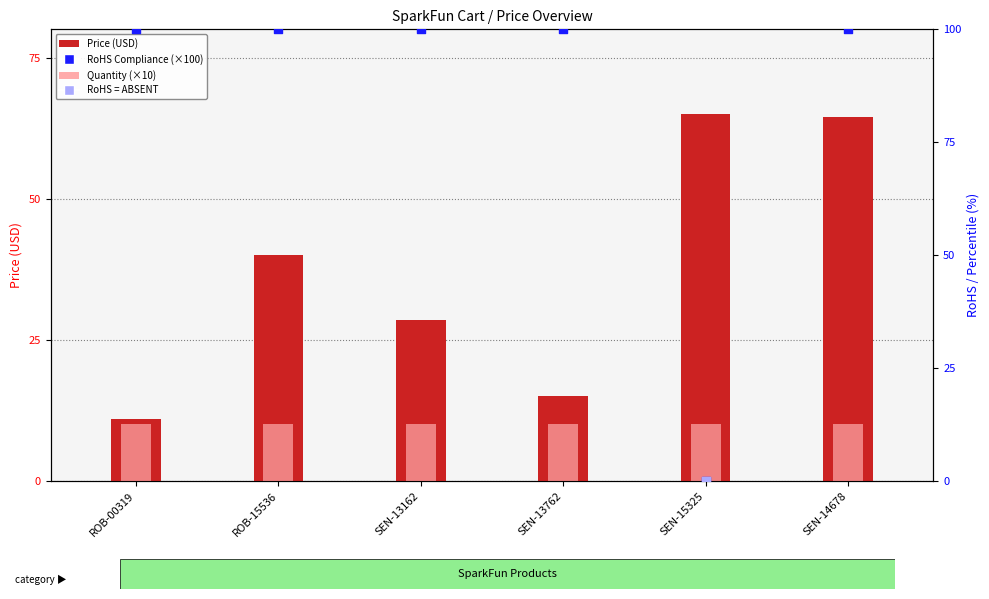

Which series has the widest spread of Y values?

RoHS Compliance (×100)